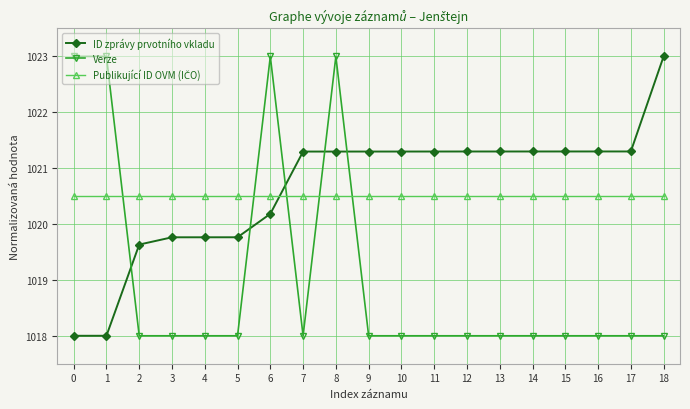

What is the sum of all Verze values?

19362.0